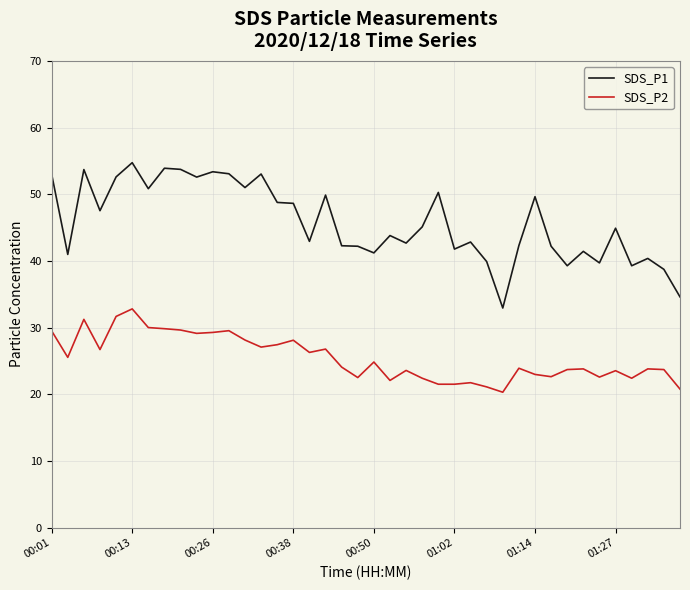

Rank the series by their average value, from highest to lowest.

SDS_P1, SDS_P2